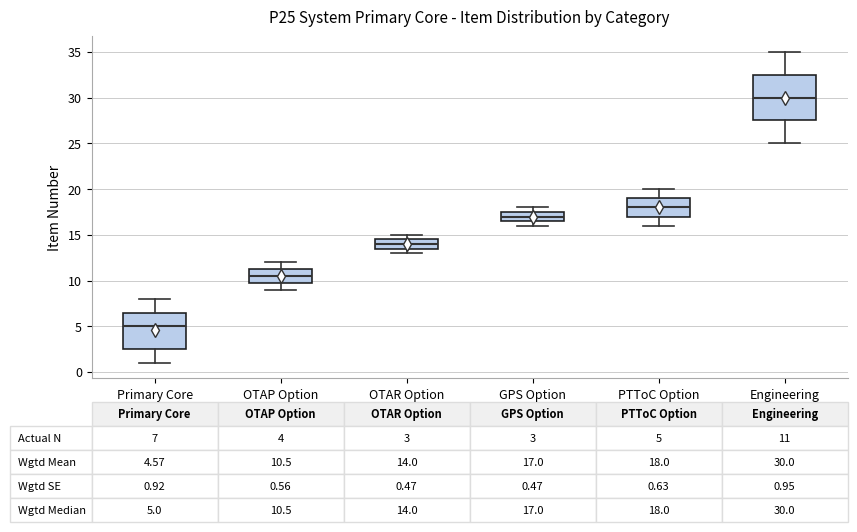

Which box has the lowest median line?

Primary Core